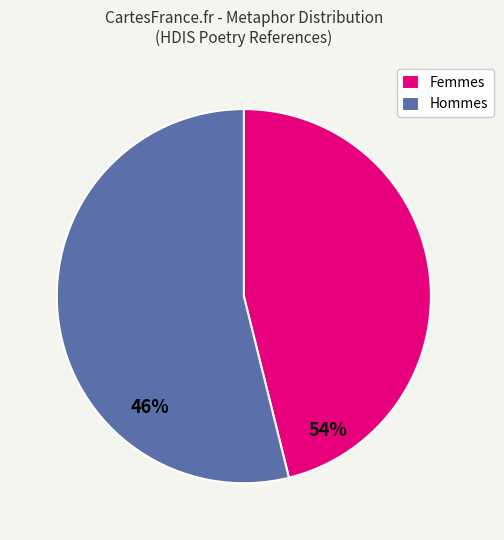

Which category has the biggest portion of the pie?

Hommes